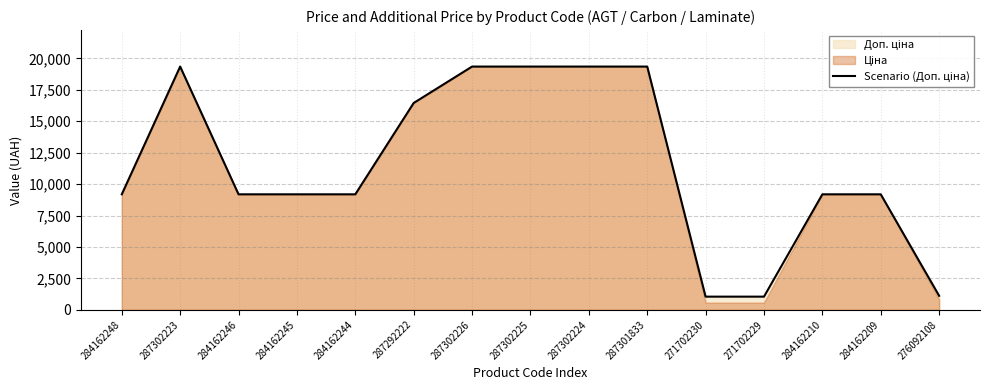

How many lines are shown in the chart?

1